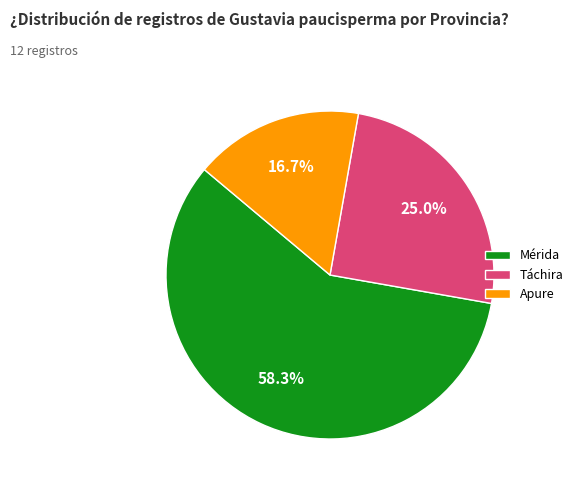

How many segments does this pie chart have?

3